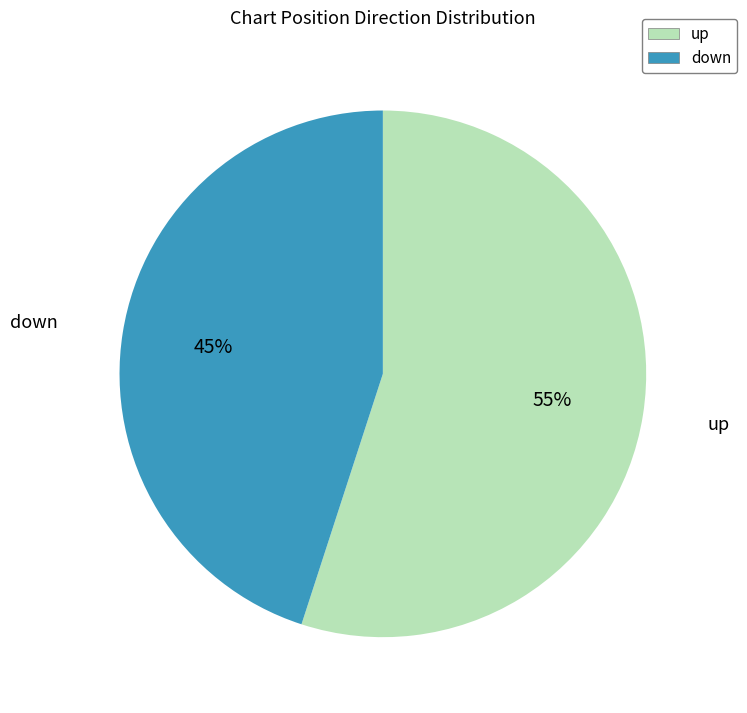

How many slices are in this pie chart?

2